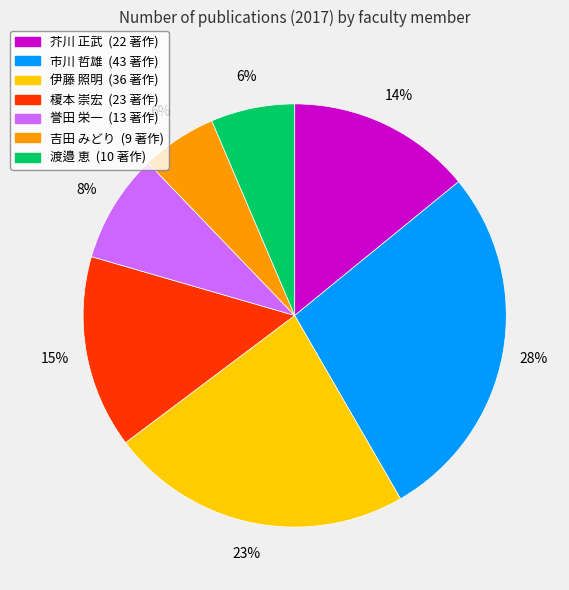

How many slices are in this pie chart?

7